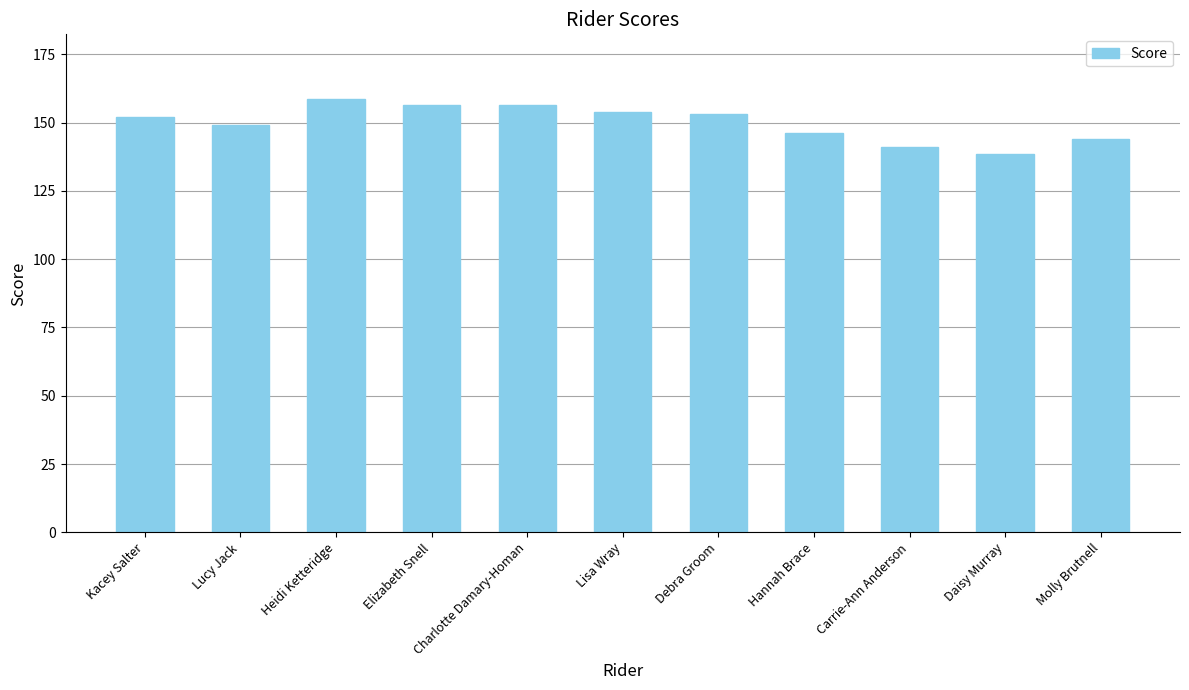

What is the label of the 6th bar from the right?

Lisa Wray